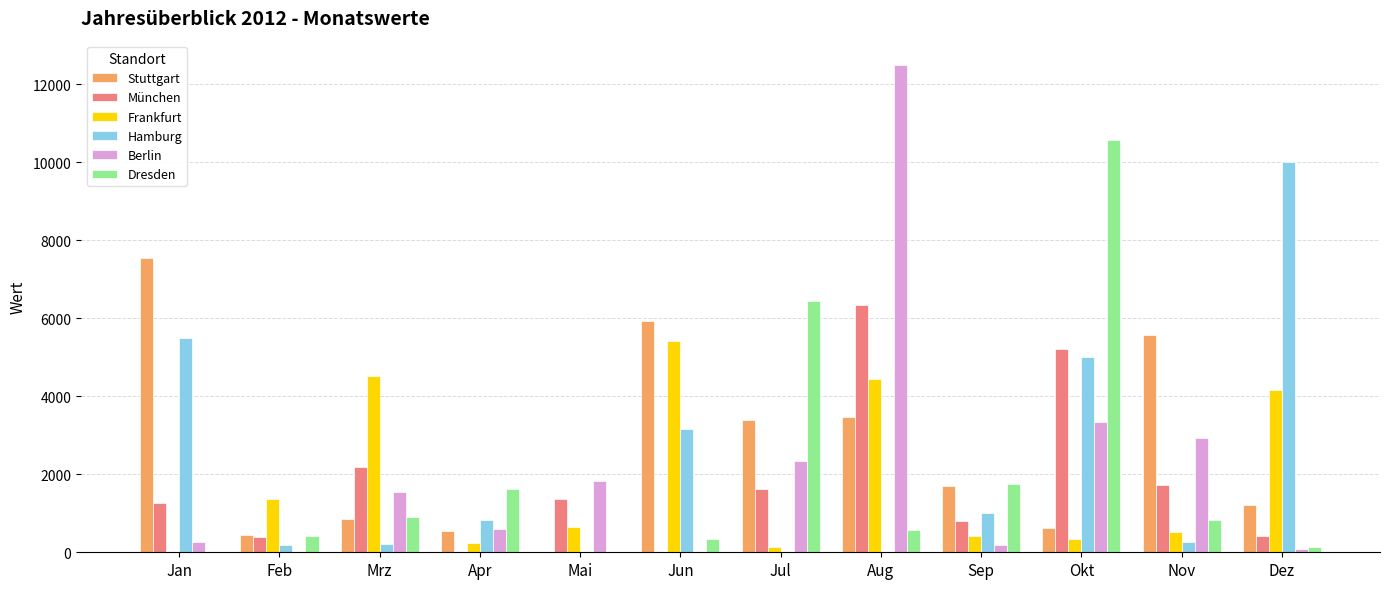

What is the sum of the München values at Okt and Jun?

5210